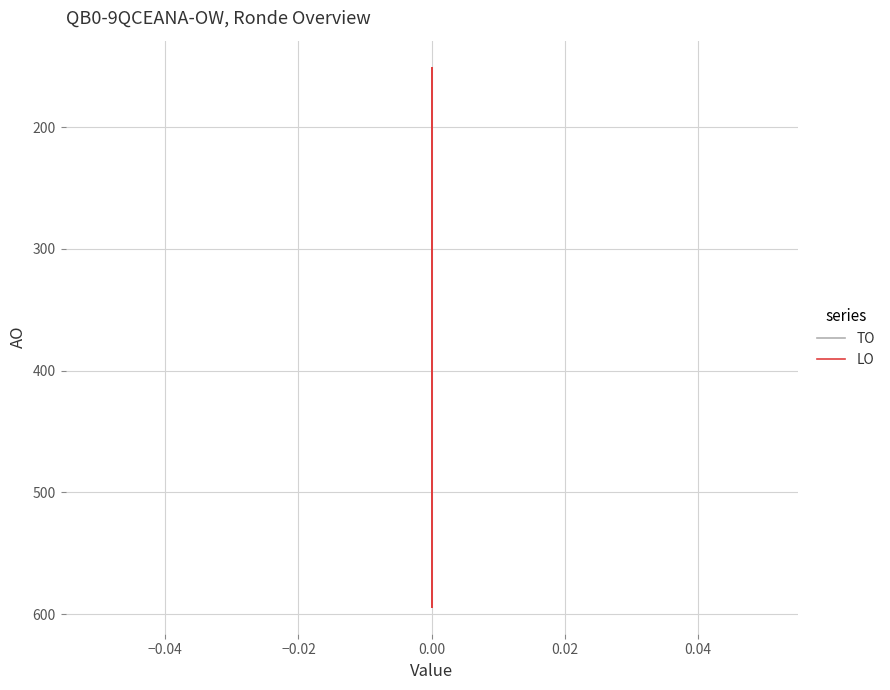

What is the value of the TO point at the 15th from the left?

440